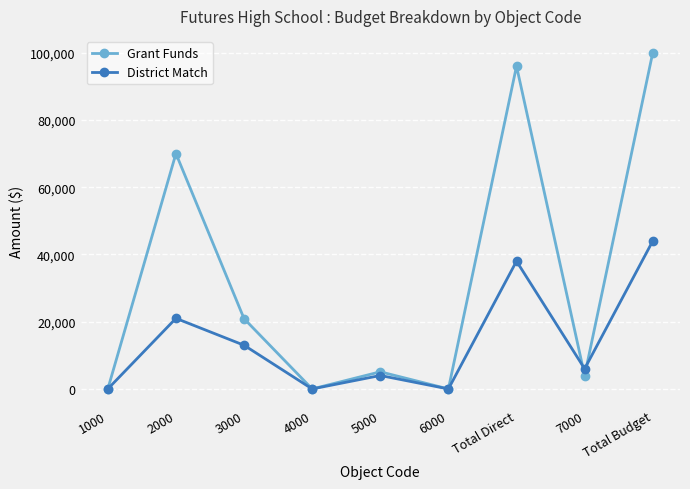

Which series has the largest range (max minus min)?

Grant Funds